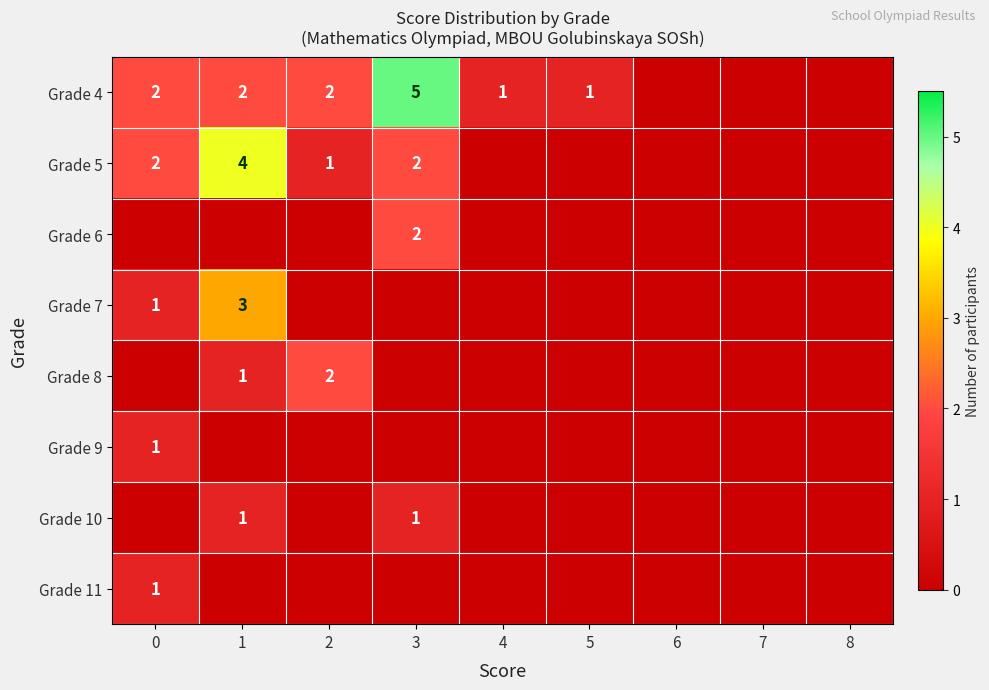

Between 8 and 3, which is larger?

3